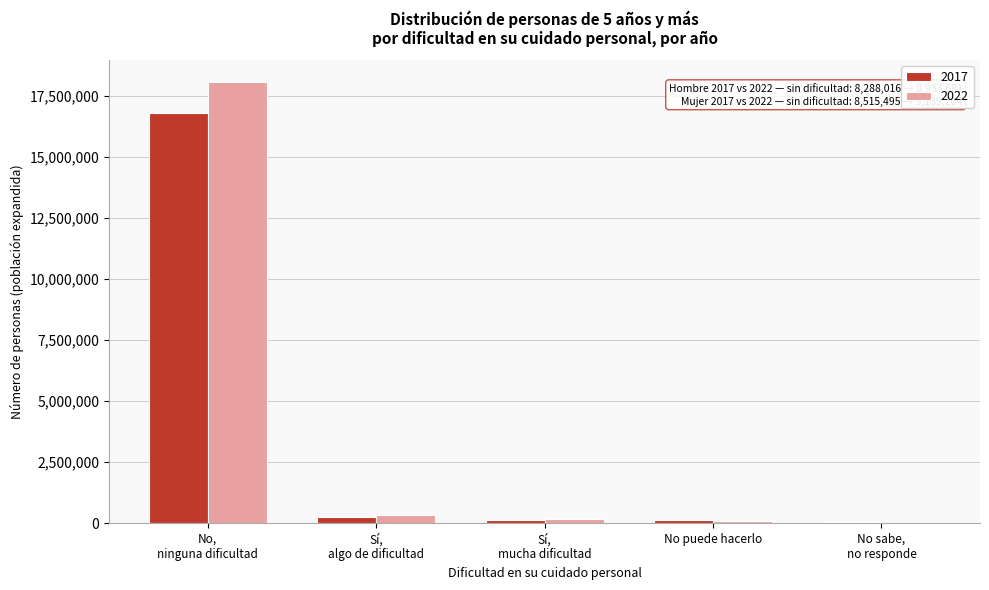

What is the greatest value displayed?

18072885